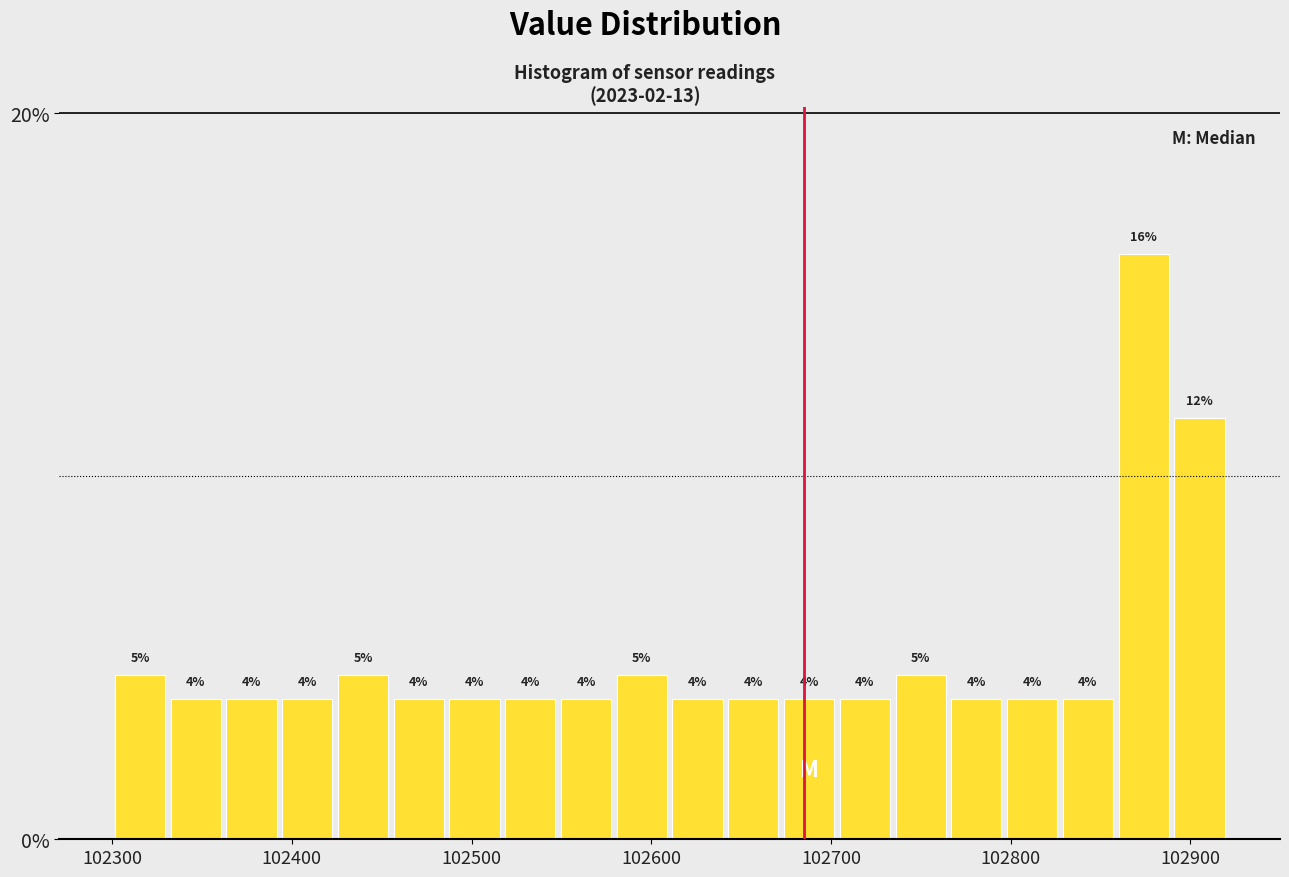

Read against the x-axis, roughly where is the centre of the tallest bar?

102870